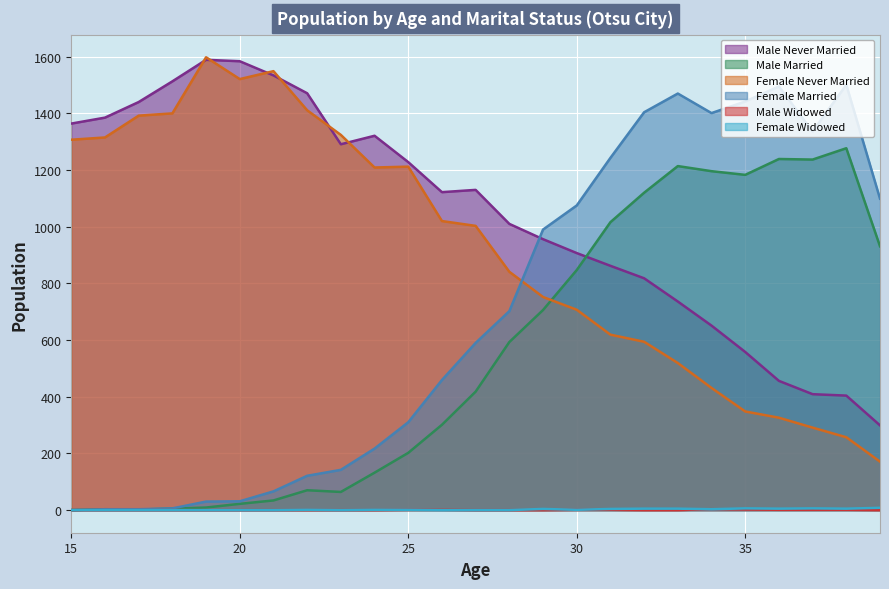

The Female Married series shows 62 at 22. True or false?

False